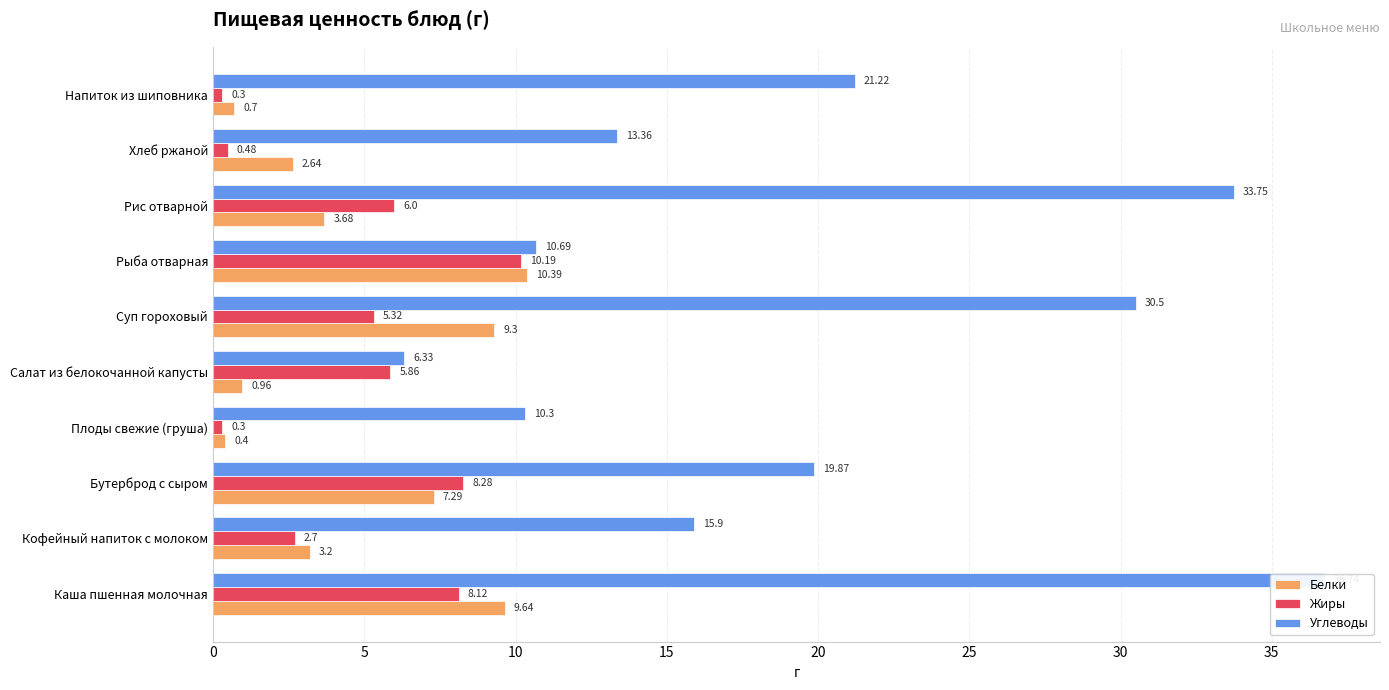

How many groups of bars are there?

10